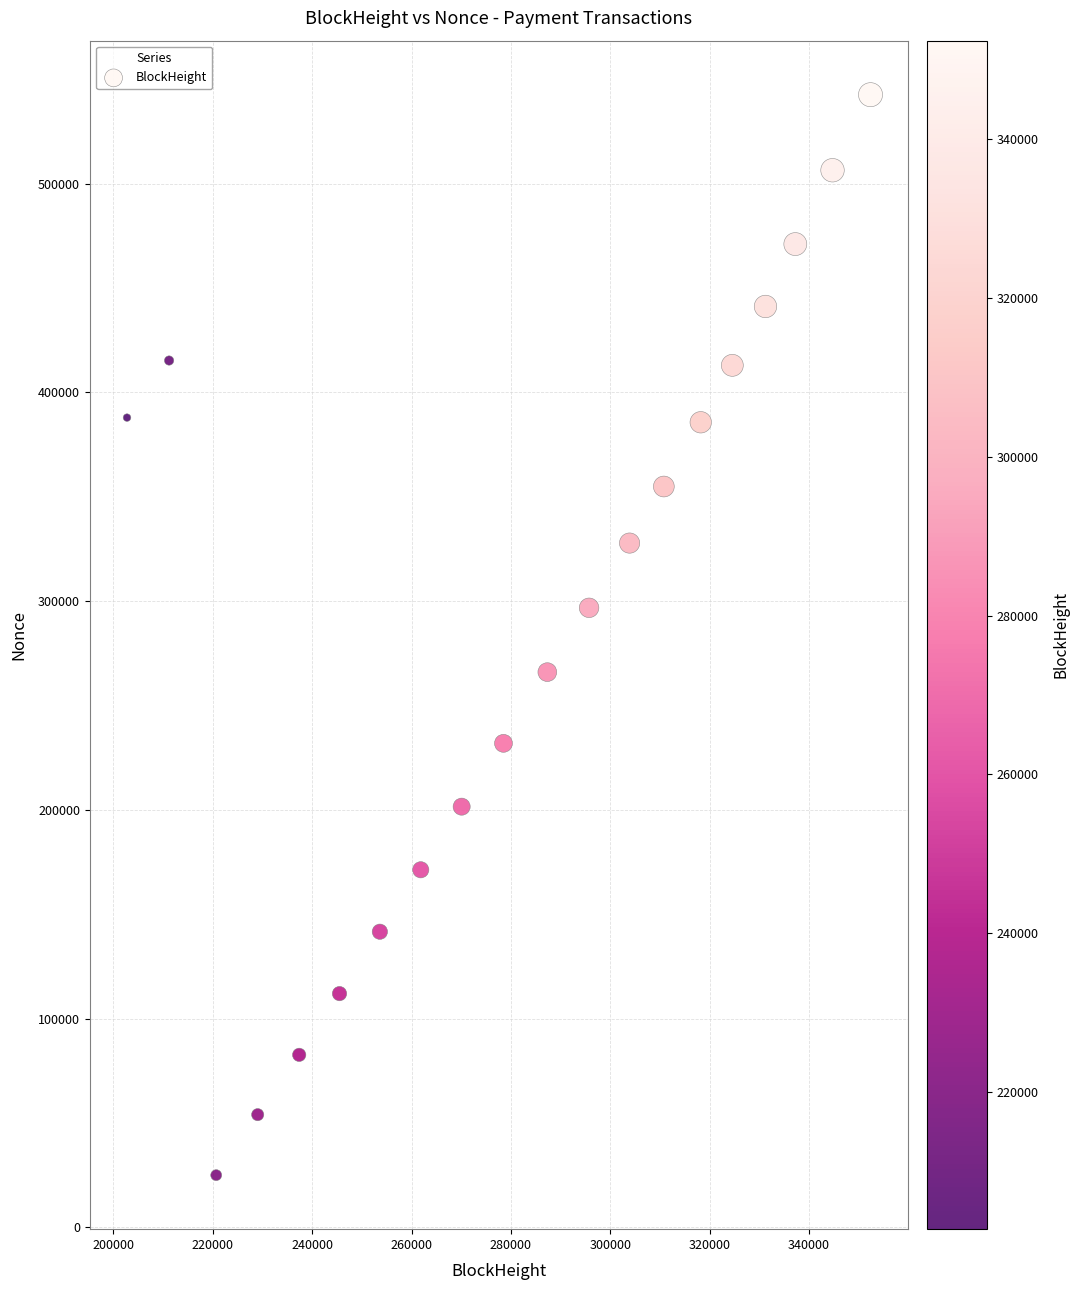

What is the range of Y values (max minus min)?

517672